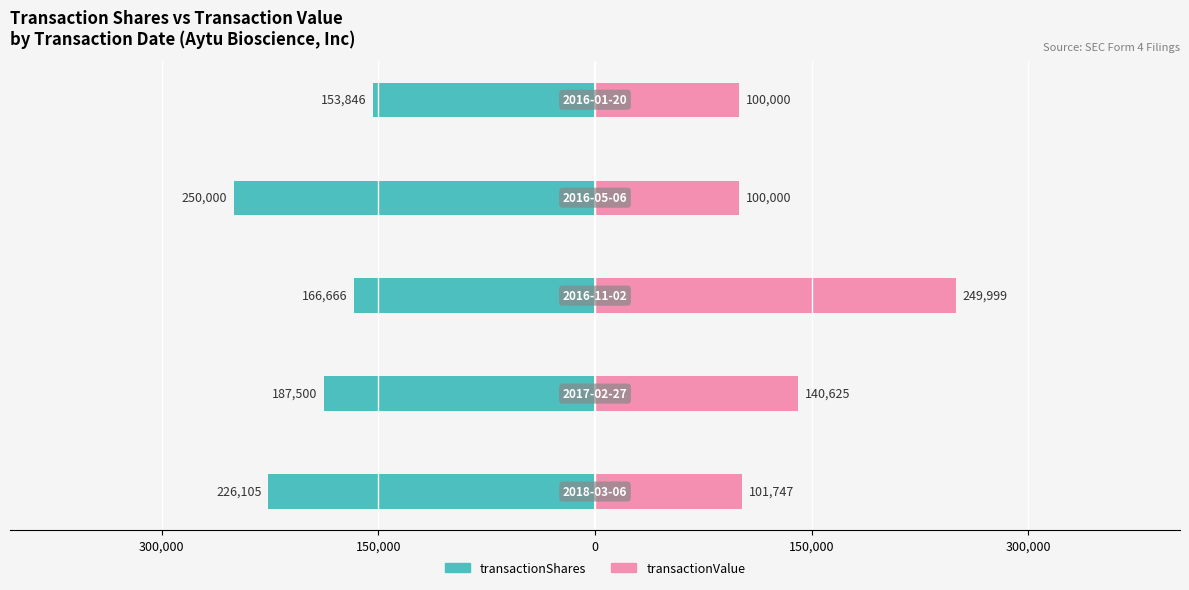

How many values in the transactionValue series exceed 101747?

2